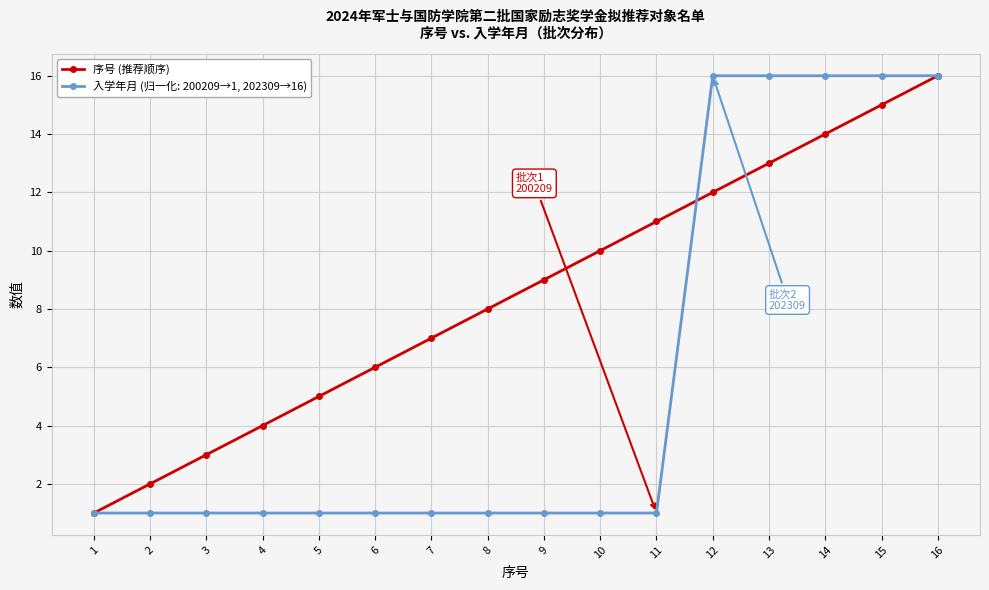

Between 4 and 7, which series saw the biggest shift?

序号 (推荐顺序)